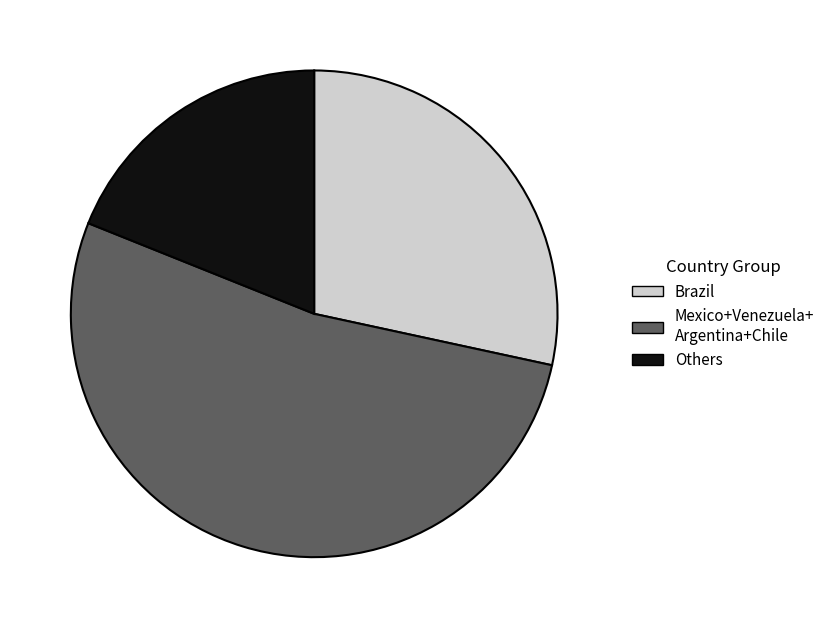

Which has a higher value, Others or Mexico+Venezuela+ Argentina+Chile?

Mexico+Venezuela+ Argentina+Chile